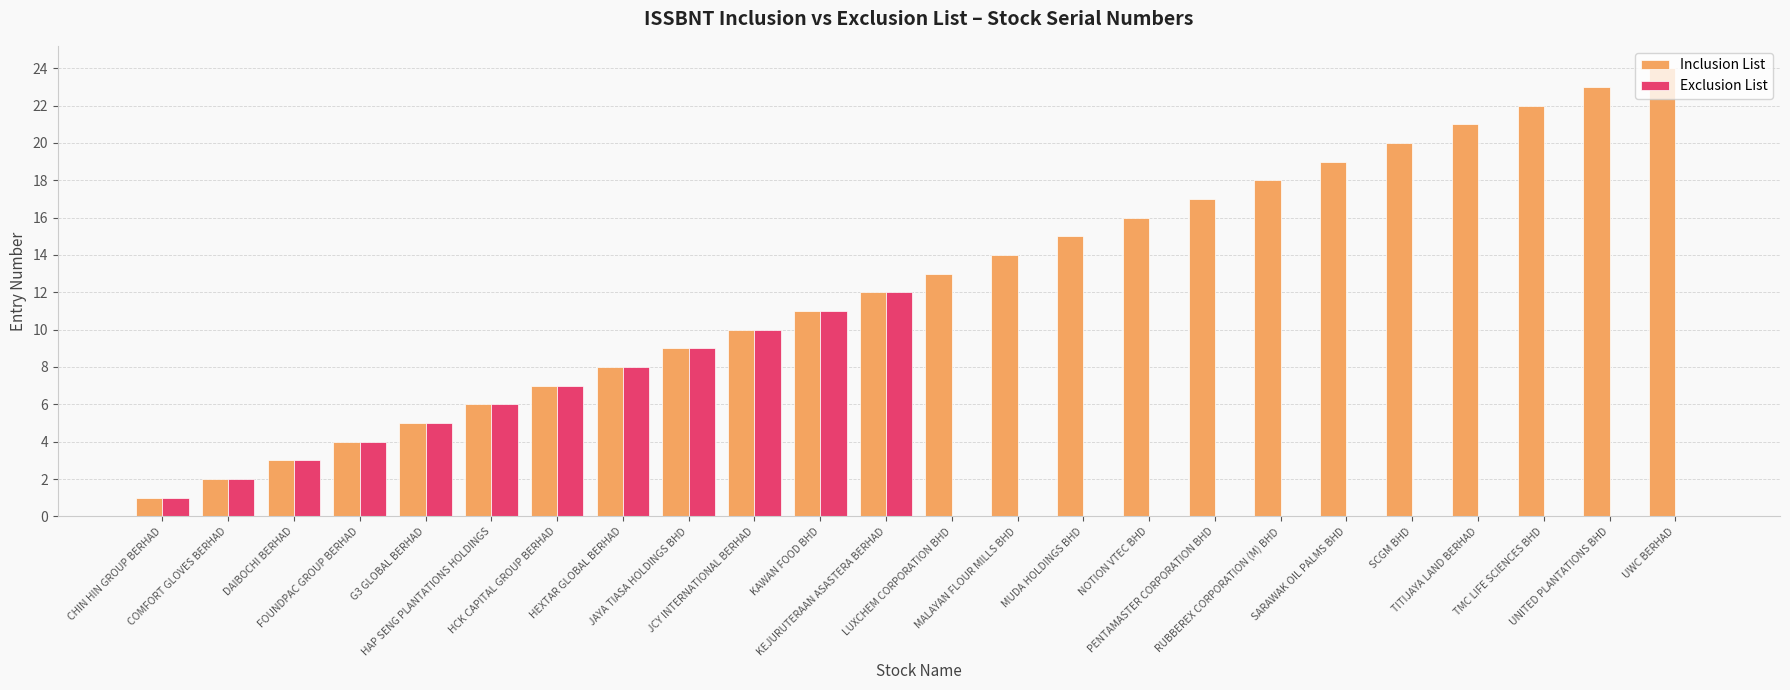

What is the greatest value displayed?

24